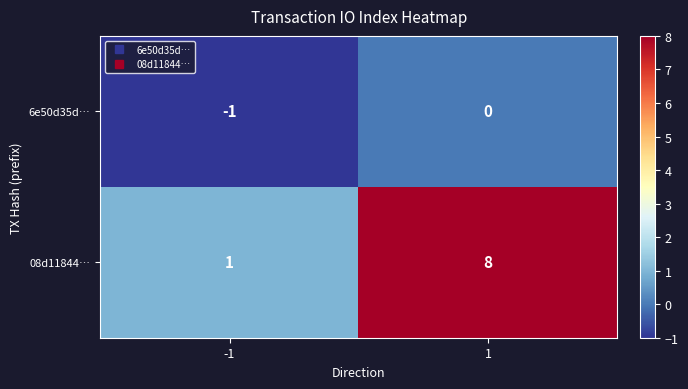

The value of 6e50d35d… at -1 is -1. True or false?

True